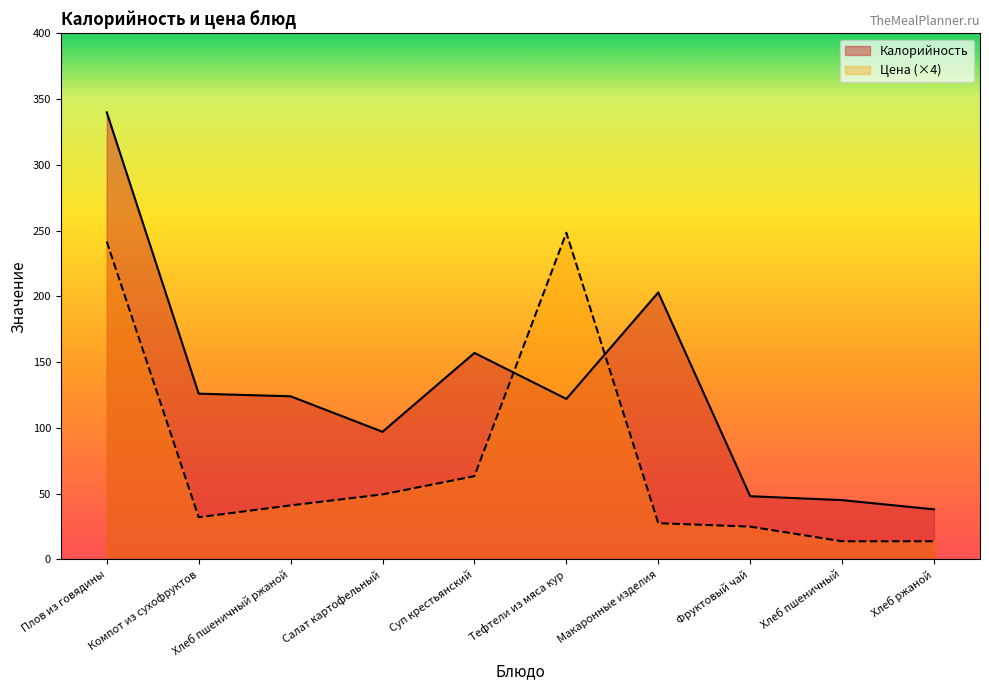

Between Тефтели из мяса кур and Хлеб ржаной, which series saw the biggest shift?

Цена (×4)